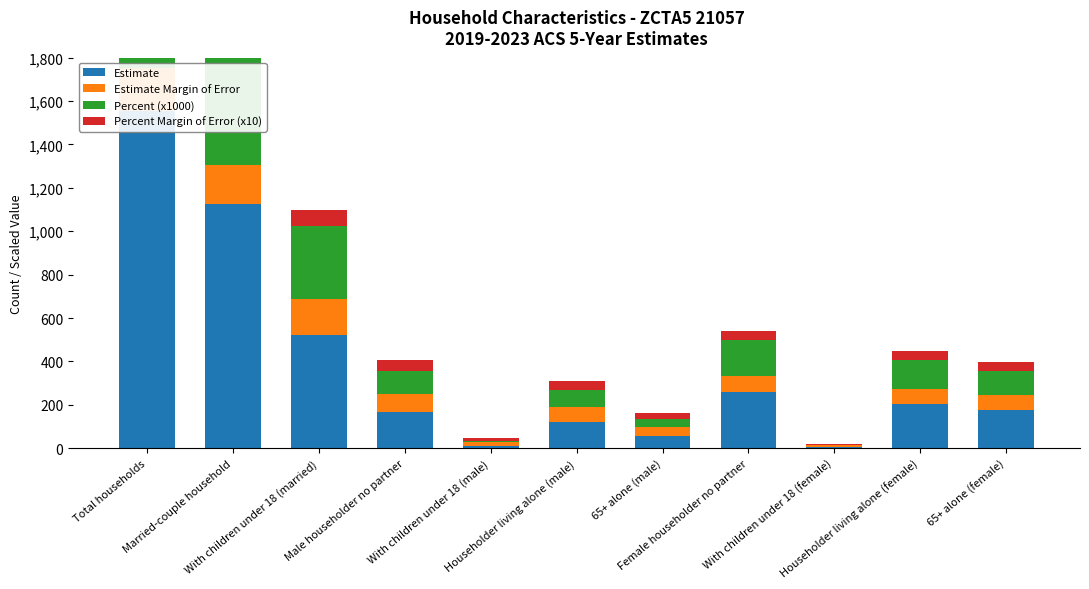

Reading right to left, transcribe all the data shown in this chart.

Estimate: 65+ alone (female)=176	Householder living alone (female)=205	With children under 18 (female)=5	Female householder no partner=257	65+ alone (male)=56	Householder living alone (male)=120	With children under 18 (male)=11	Male householder no partner=165	With children under 18 (married)=524	Married-couple household=1125	Total households=1556
Estimate Margin of Error: 65+ alone (female)=67	Householder living alone (female)=68	With children under 18 (female)=8	Female householder no partner=75	65+ alone (male)=43	Householder living alone (male)=70	With children under 18 (male)=16	Male householder no partner=84	With children under 18 (married)=163	Married-couple household=180	Total households=198
Percent (x1000): 65+ alone (female)=113	Householder living alone (female)=132	With children under 18 (female)=3	Female householder no partner=165	65+ alone (male)=36	Householder living alone (male)=77	With children under 18 (male)=7	Male householder no partner=106	With children under 18 (married)=337	Married-couple household=723	Total households=1000
Percent Margin of Error (x10): 65+ alone (female)=40	Householder living alone (female)=41	With children under 18 (female)=5	Female householder no partner=45	65+ alone (male)=27	Householder living alone (male)=44	With children under 18 (male)=11	Male householder no partner=53	With children under 18 (married)=75	Married-couple household=57	Total households=0